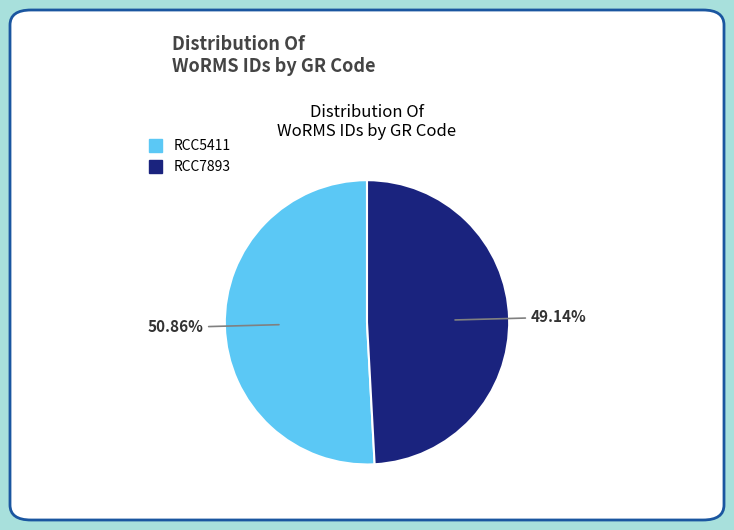

Count the number of slices in the pie.

2